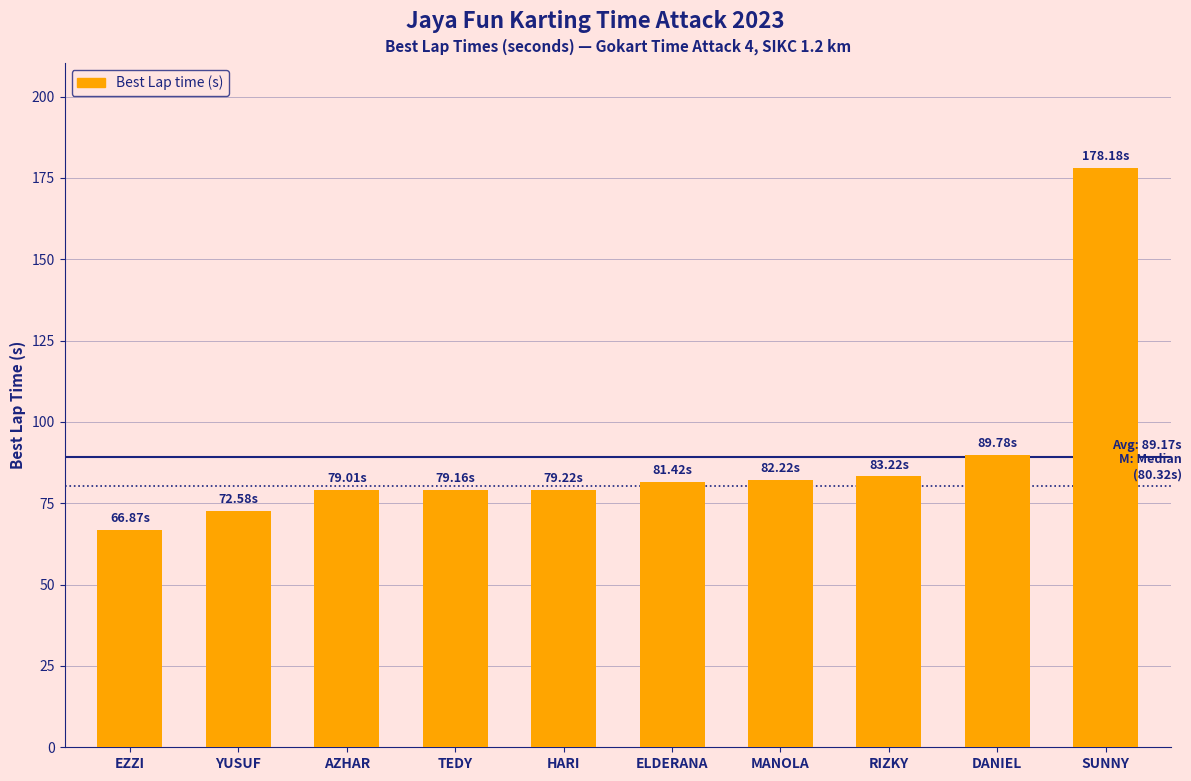

At which category does the chart reach its peak across all series?

SUNNY